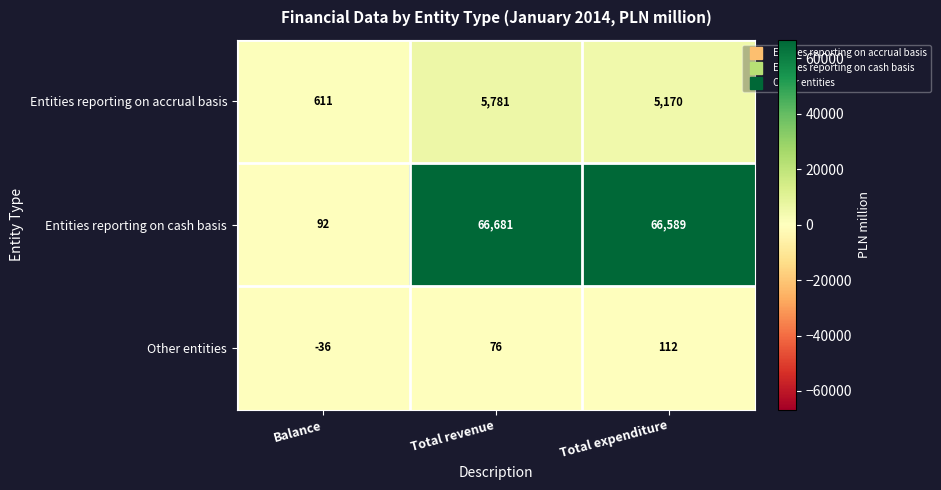

How many distinct data groups are displayed?

3